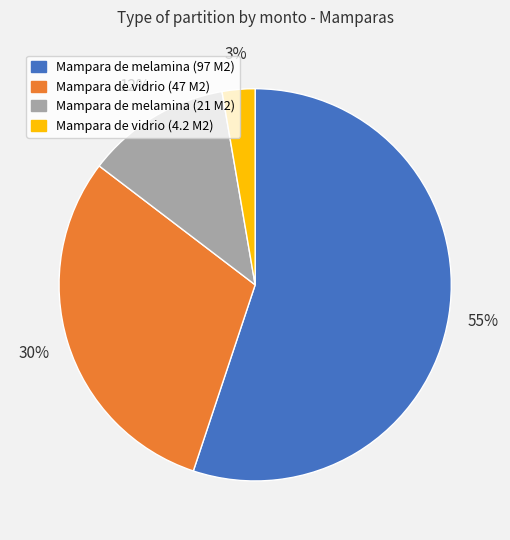

To the nearest percent, what portion does Mampara de melamina (21 M2) represent?

12%